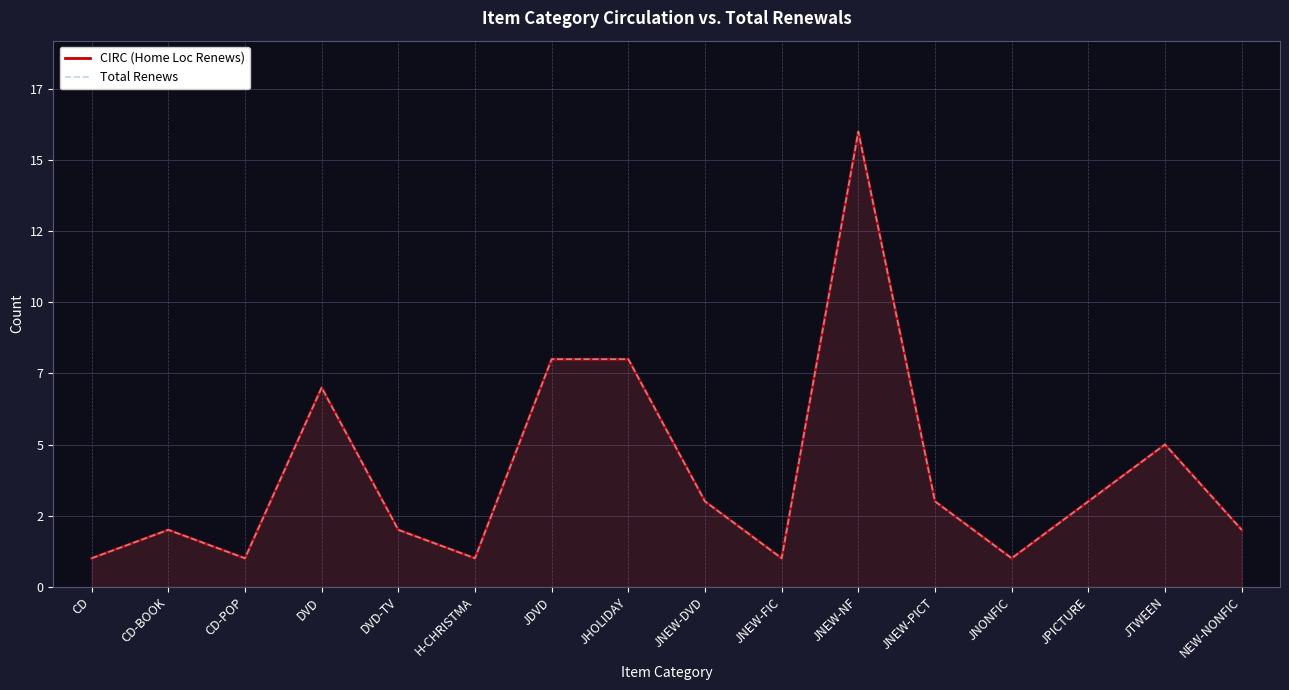

List the series in order of their peak value, lowest first.

CIRC (Home Loc Renews), Total Renews